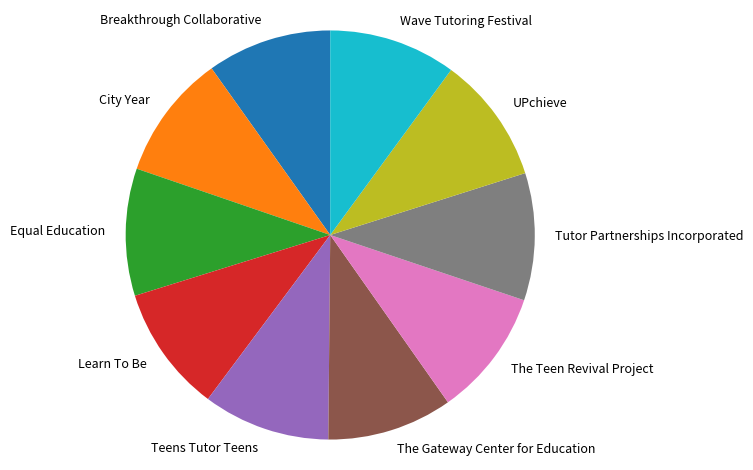

Is the sum of UPchieve and City Year greater than half?

No